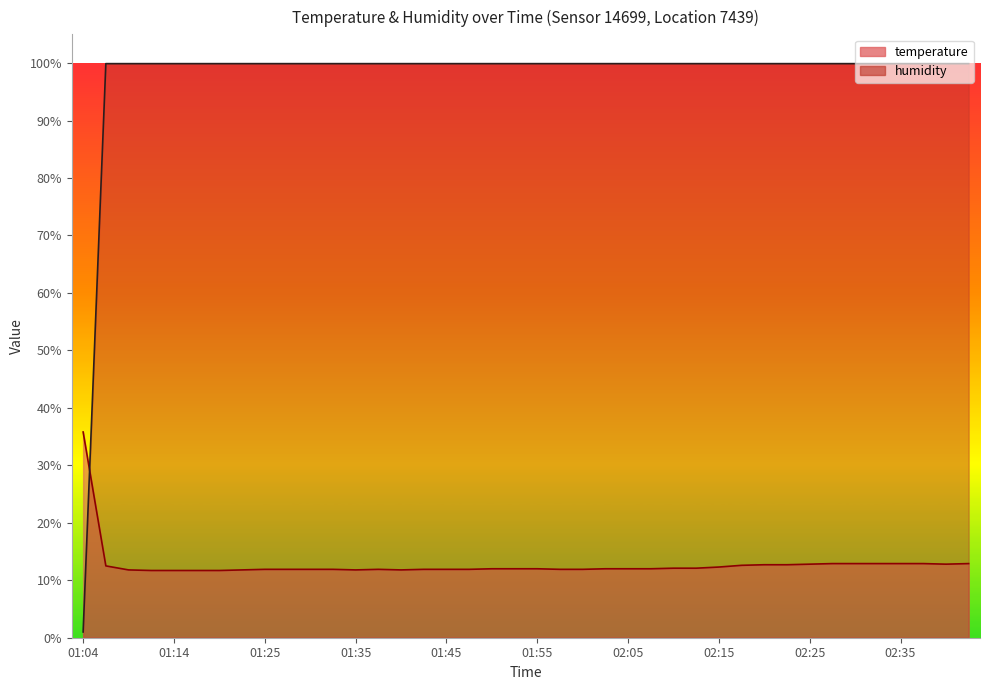

Reading right to left, extract all data points from this chart.

temperature: 12.9	12.8	12.9	12.9	12.9	12.9	12.9	12.8	12.7	12.7	12.6	12.3	12.1	12.1	12.0	12.0	12.0	11.9	11.9	12.0	12.0	12.0	11.9	11.9	11.9	11.8	11.9	11.8	11.9	11.9	11.9	11.9	11.8	11.7	11.7	11.7	11.7	11.8	12.5	35.8
humidity: 99.9	99.9	99.9	99.9	99.9	99.9	99.9	99.9	99.9	99.9	99.9	99.9	99.9	99.9	99.9	99.9	99.9	99.9	99.9	99.9	99.9	99.9	99.9	99.9	99.9	99.9	99.9	99.9	99.9	99.9	99.9	99.9	99.9	99.9	99.9	99.9	99.9	99.9	99.9	1.0